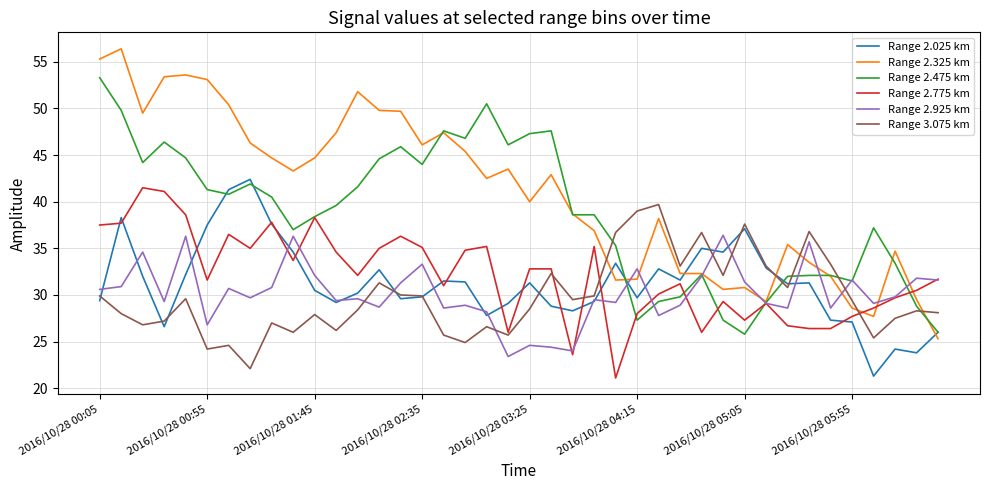

Which series has the largest total across all categories?

Range 2.325 km